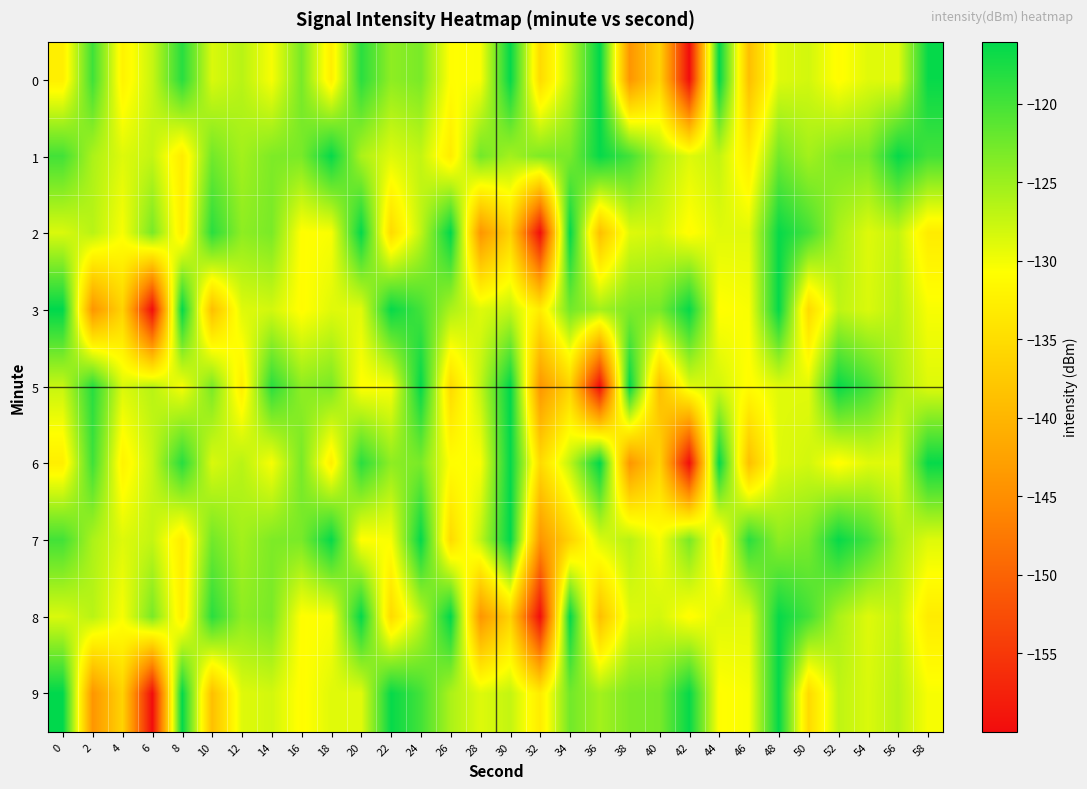

Between 6 and 52, which series saw the biggest shift?

3